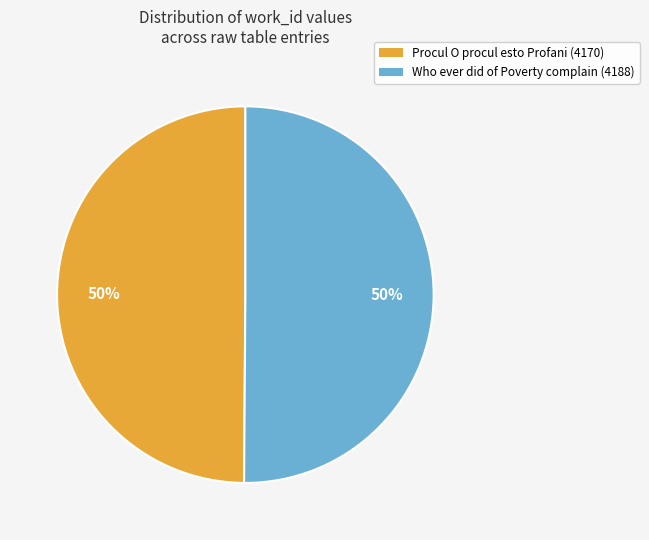

To the nearest percent, what percentage of the pie is Procul O procul esto Profani (4170)?

50%